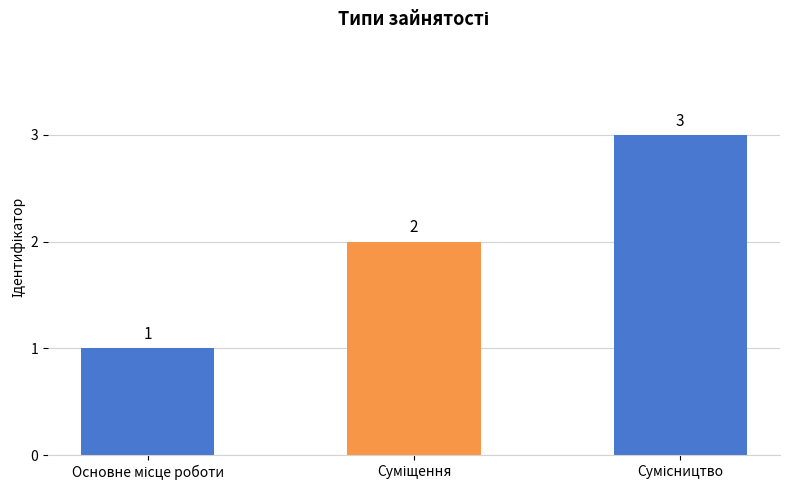

What is the sum of all values?

6